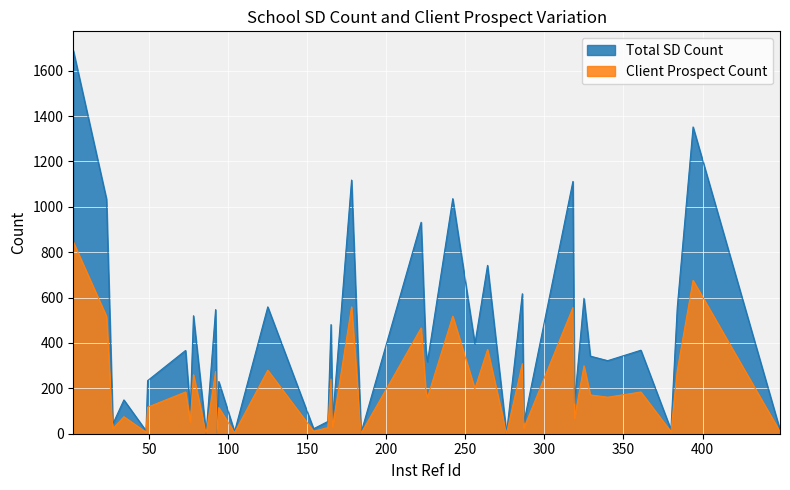

What is the highest value of the Total SD Count series?

1689